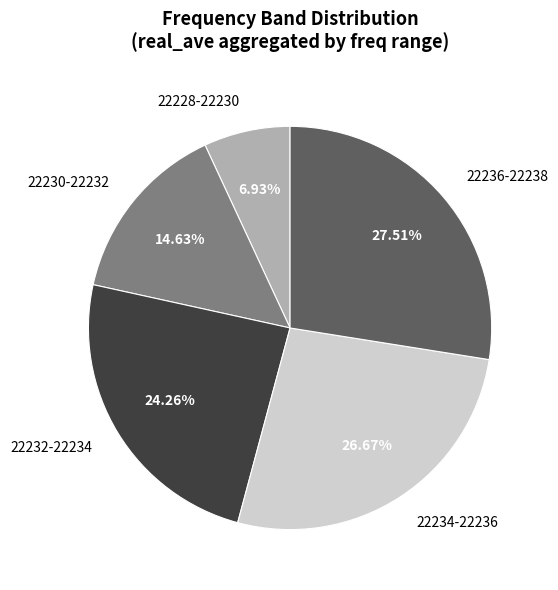

To the nearest percent, what is the average slice percentage?

20%